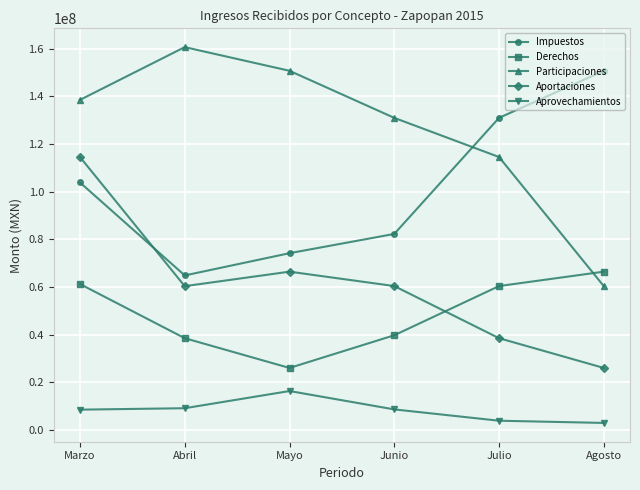

What is the spread (max minus min) of values at Mayo?

134425193.6